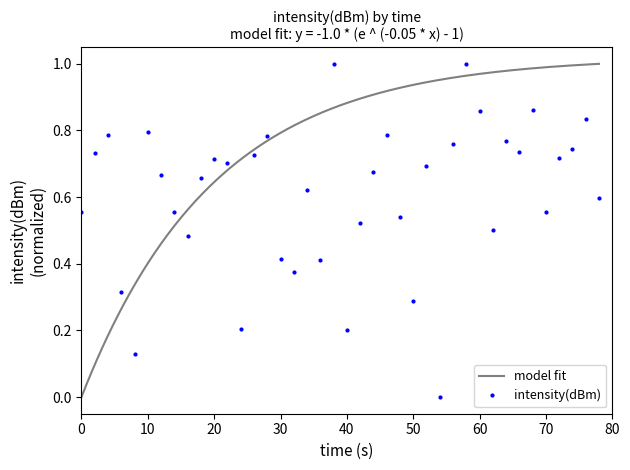

What is the average value?

0.6